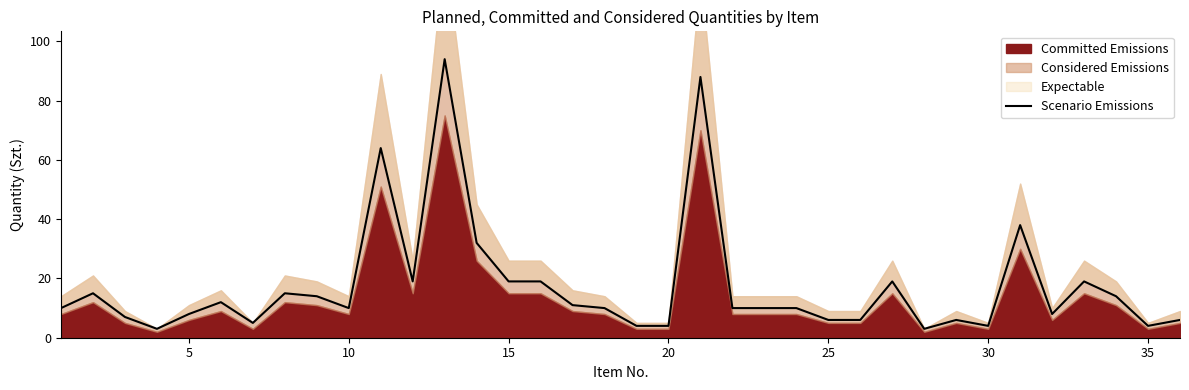

Reading left to right, what are all the values shown in this chart?

10	15	7	3	8	12	5	15	14	10	64	19	94	32	19	19	11	10	4	4	88	10	10	10	6	6	19	3	6	4	38	8	19	14	4	6